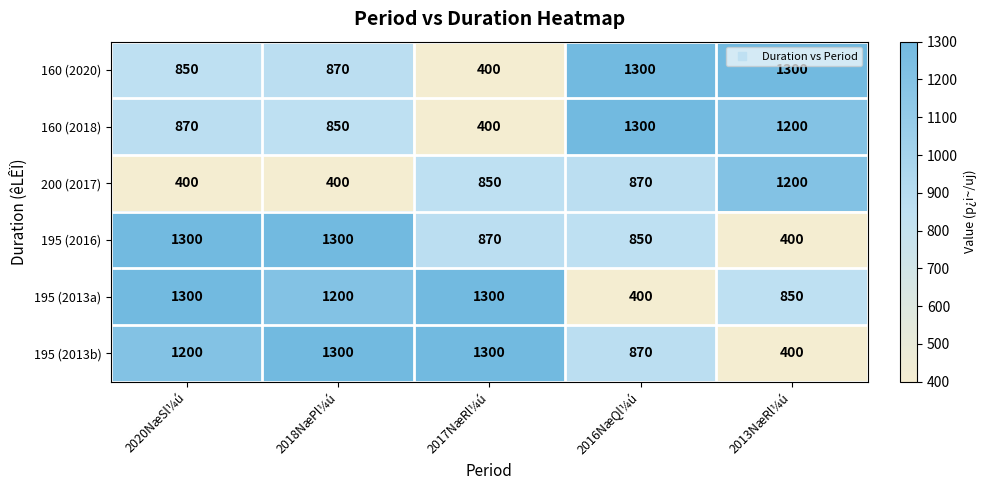

At which label does 195 (2016) first exceed 870?

2020NæSl¼ú